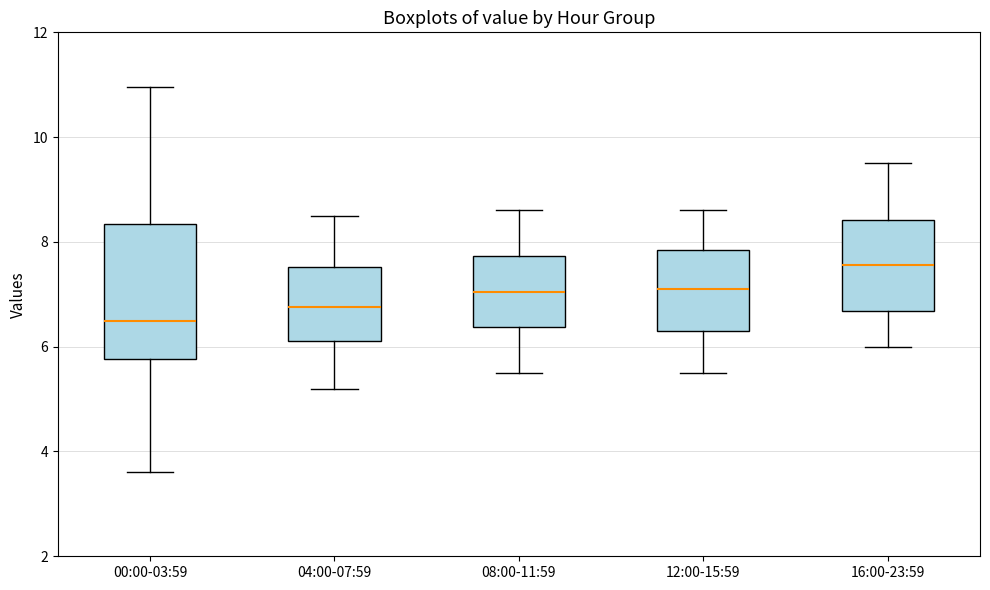

Which box's median line is the highest?

16:00-23:59